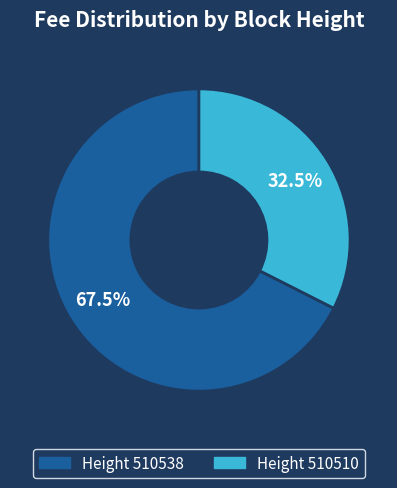

Is there a majority slice in this chart?

Yes